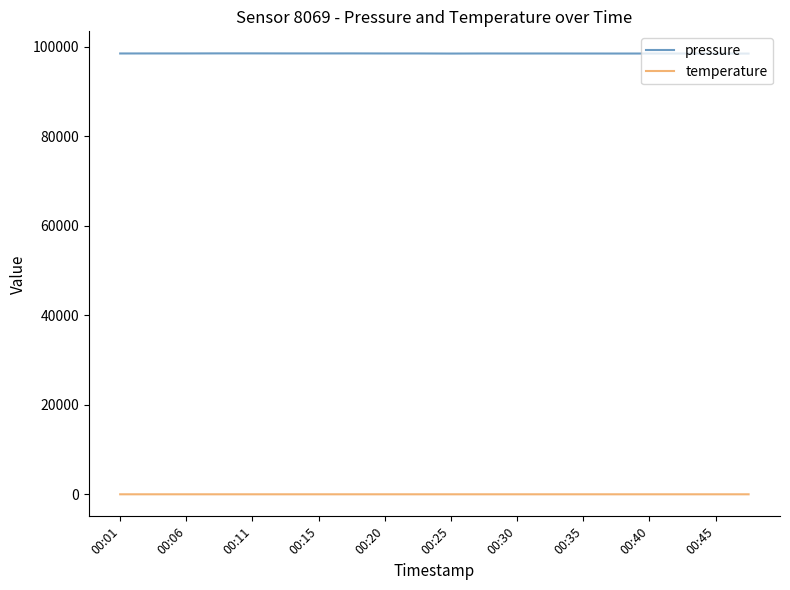

What is the minimum value for temperature?

10.8